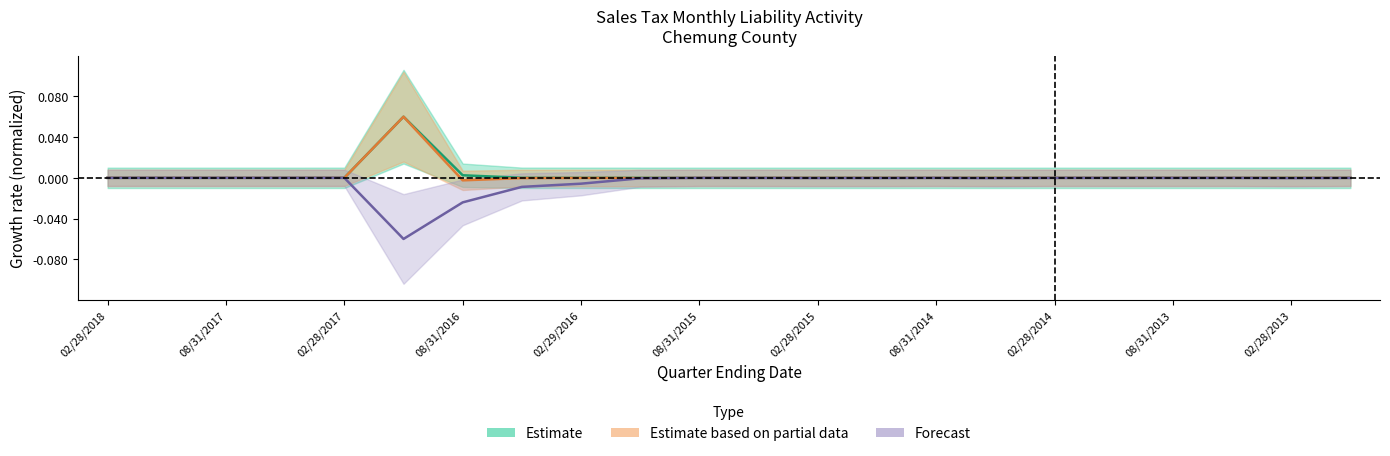

At which category does the chart reach its minimum across all series?

11/30/2016